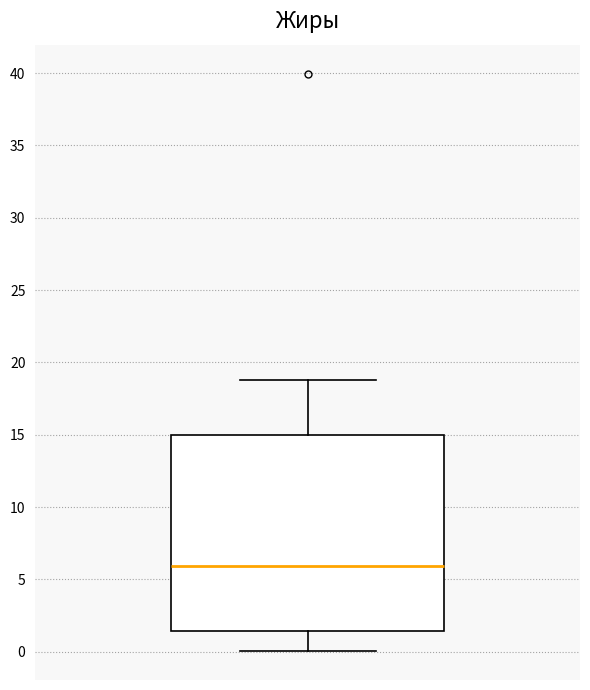

Where is the lower edge of the box on the y-axis? The values are not printed on the chart, so give them approximately, as read against the axis.

1.5